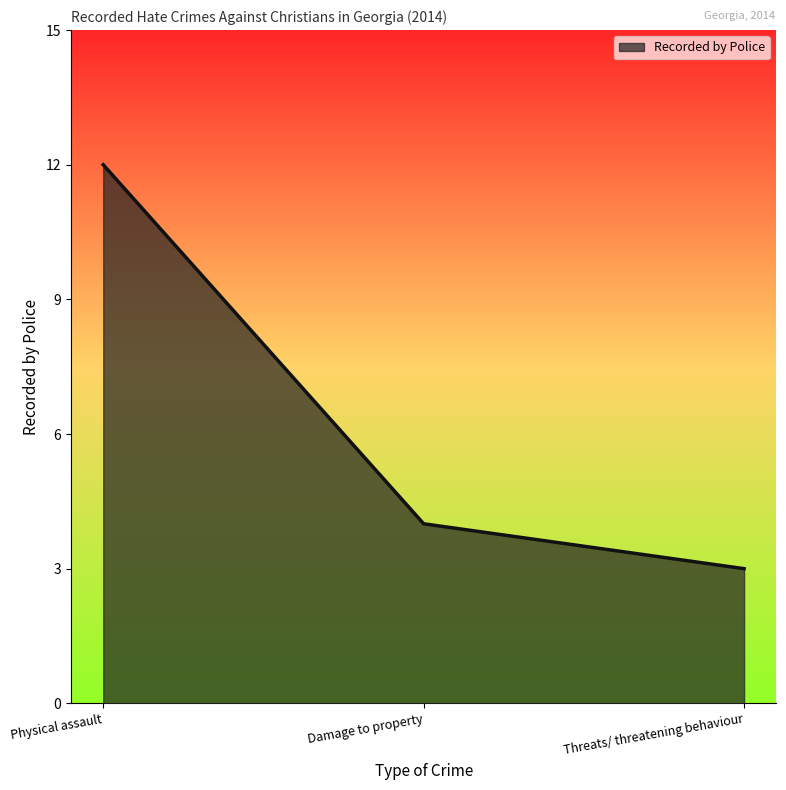

Rank the categories by value from lowest to highest.

Threats/ threatening behaviour, Damage to property, Physical assault